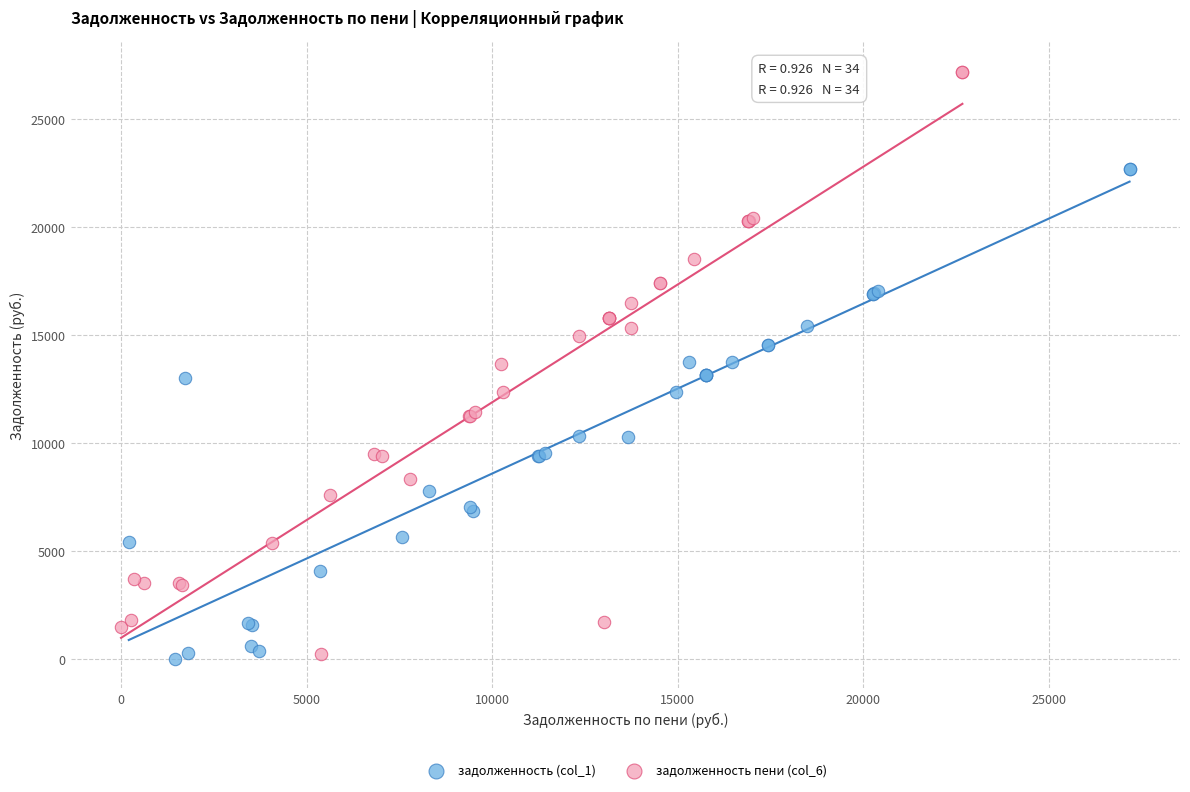

What are all the series names shown in the legend?

задолженность (col_1), задолженность пени (col_6)